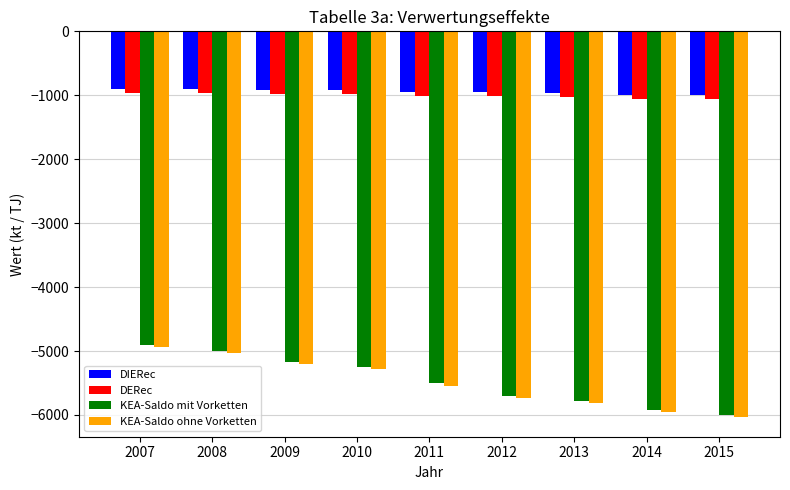

What is the smallest value displayed?

-6038